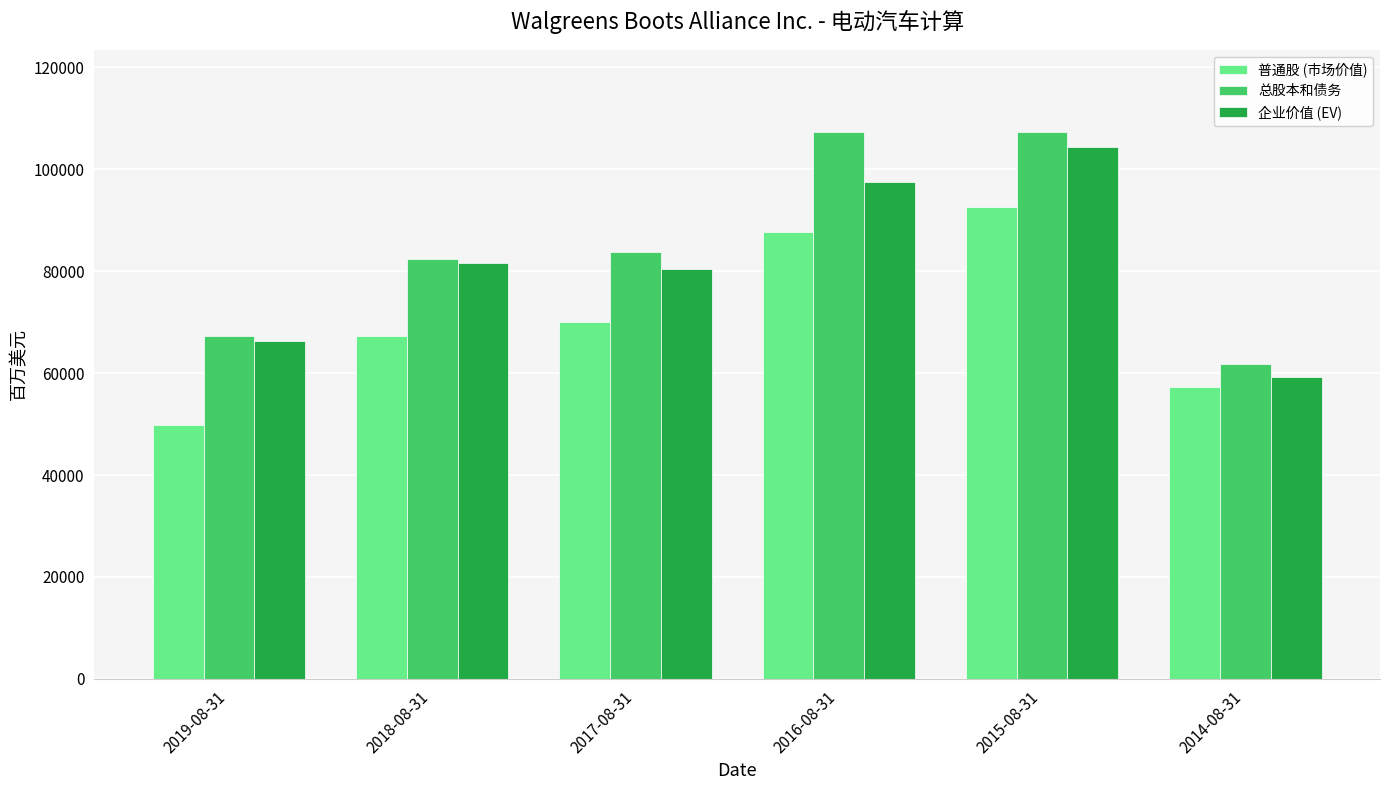

At which label is 总股本和债务 closest to 84571?

2017-08-31